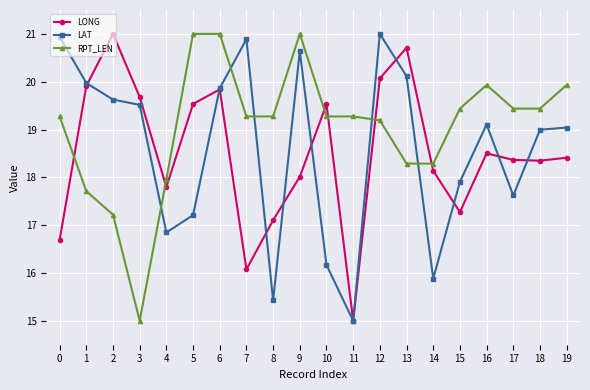

What is the average value of the LONG series?

18.5